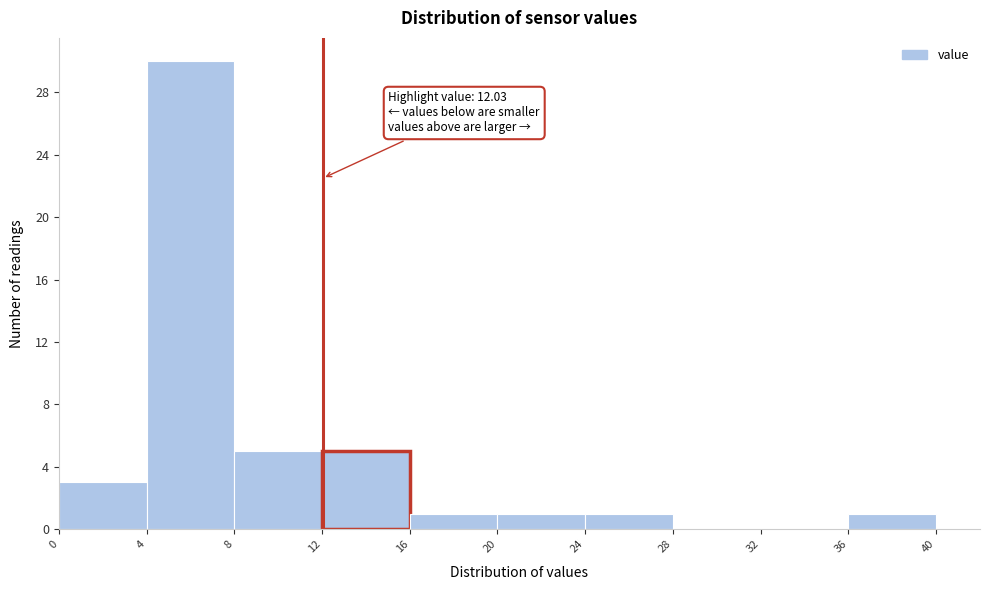

Over which range of the x-axis is the bar tallest?

4 to 8